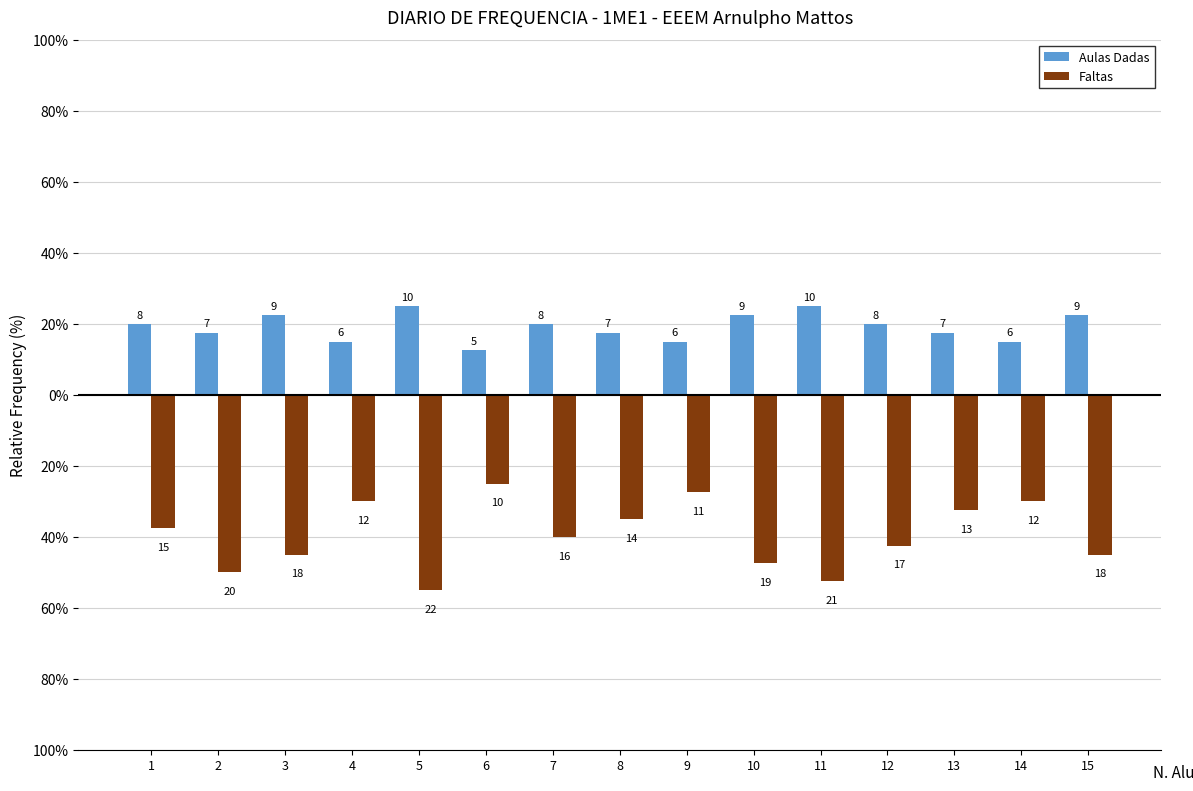

List the labels in order of Aulas Dadas value, largest first.

5, 11, 3, 10, 15, 1, 7, 12, 2, 8, 13, 4, 9, 14, 6